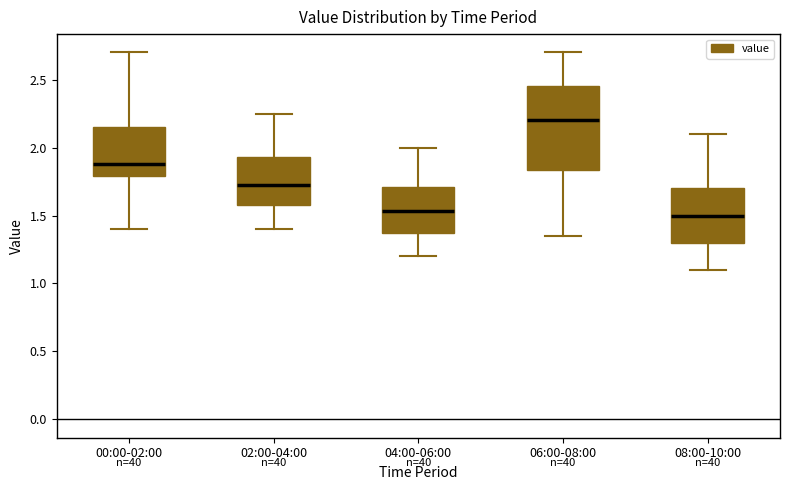

Comparing the boxes themselves (not the whiskers), which one is the tallest?

06:00-08:00